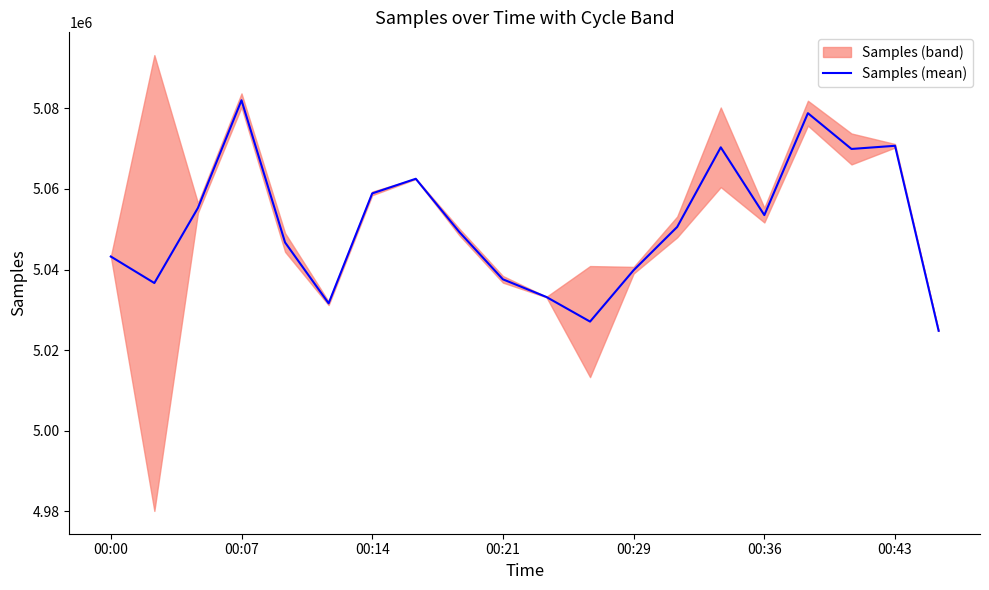

What position from the right is 00:00?

20